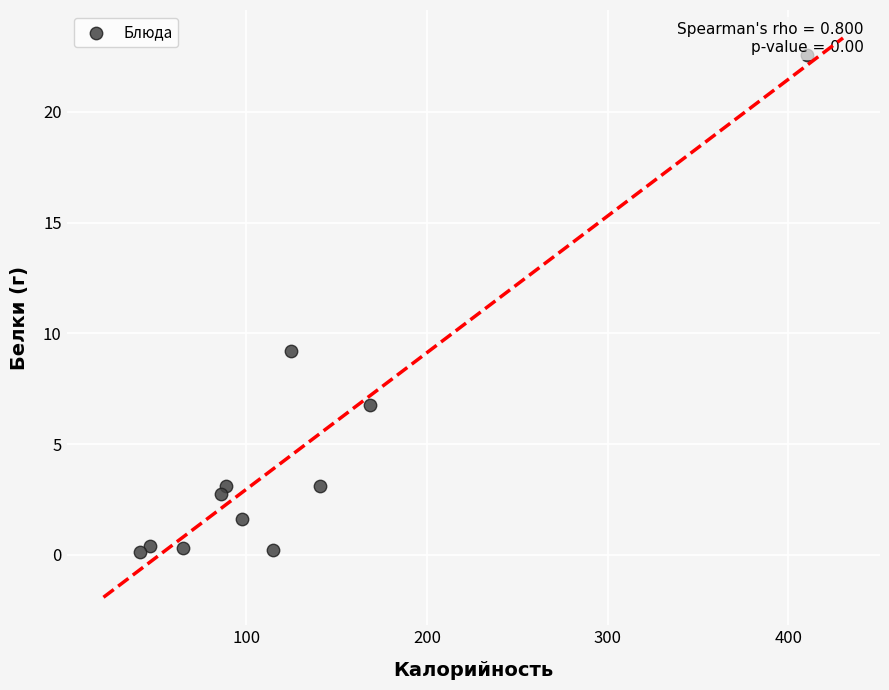

What is the range of Y values (max minus min)?

22.5